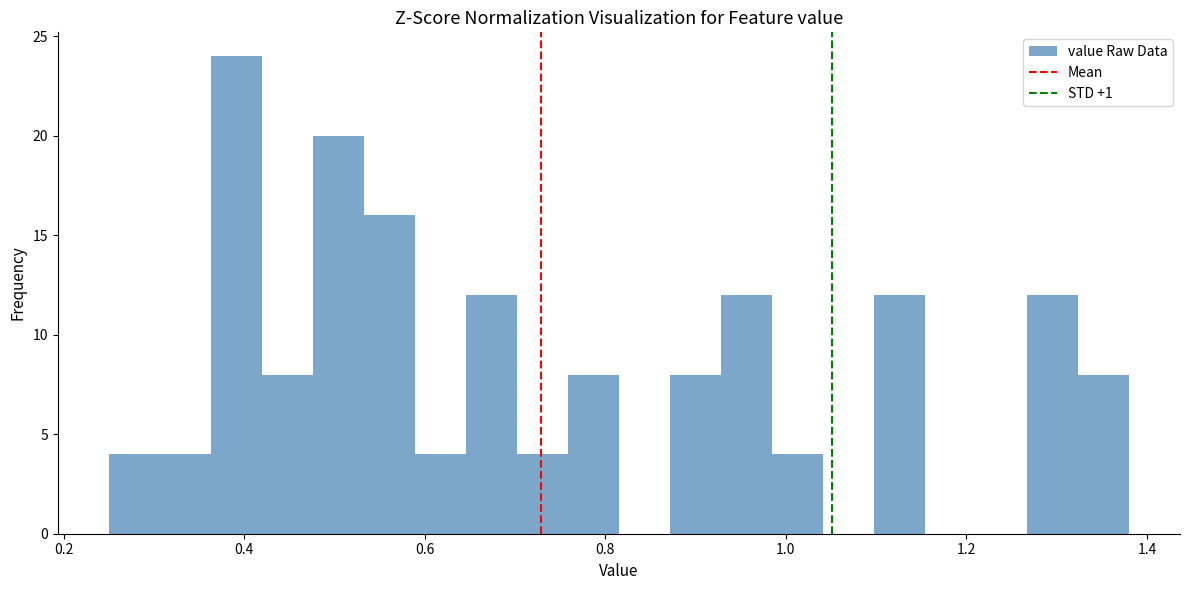

Read against the x-axis, roughly where is the centre of the tallest bar?

0.40